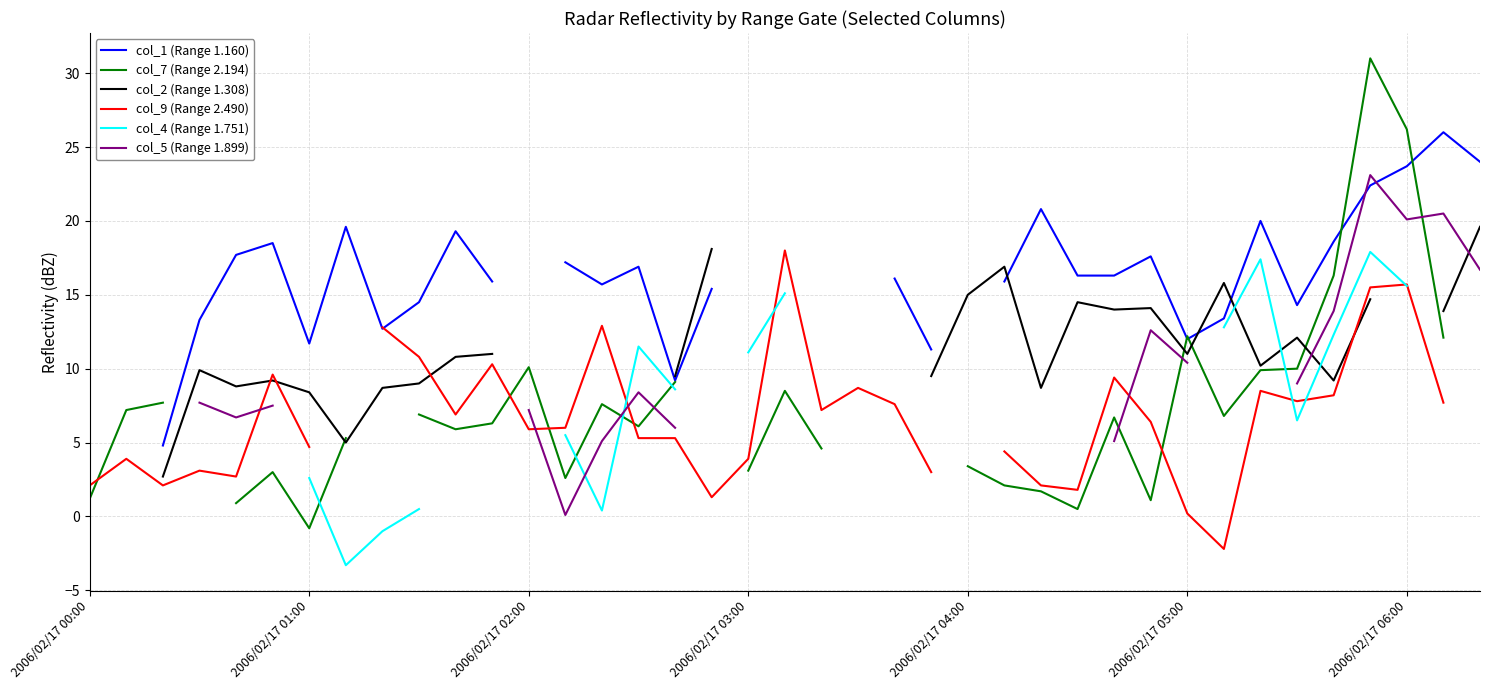

What is the maximum value for col_1 (Range 1.160)?

26.0